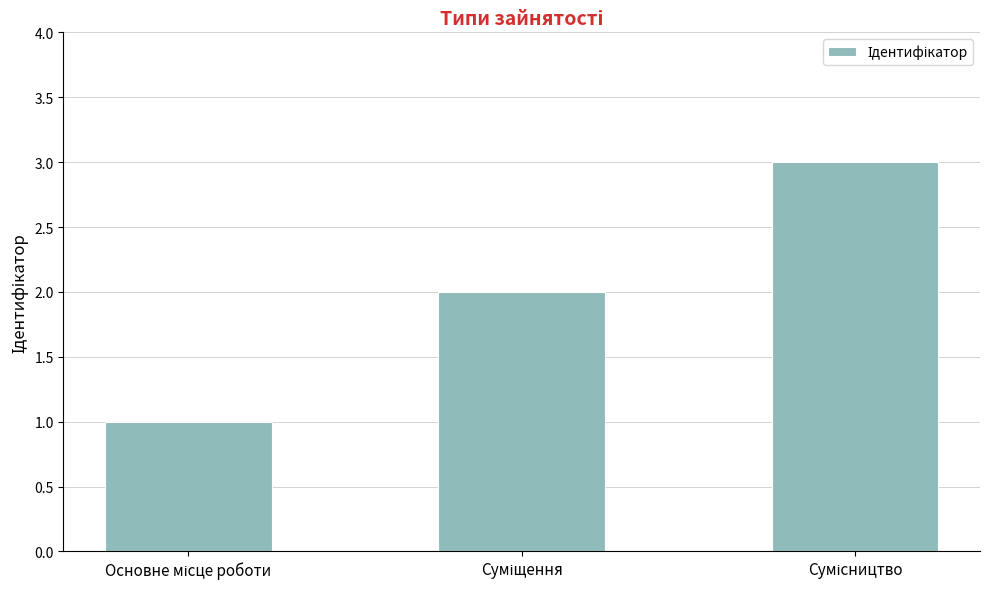

What is the maximum value shown in the chart?

3